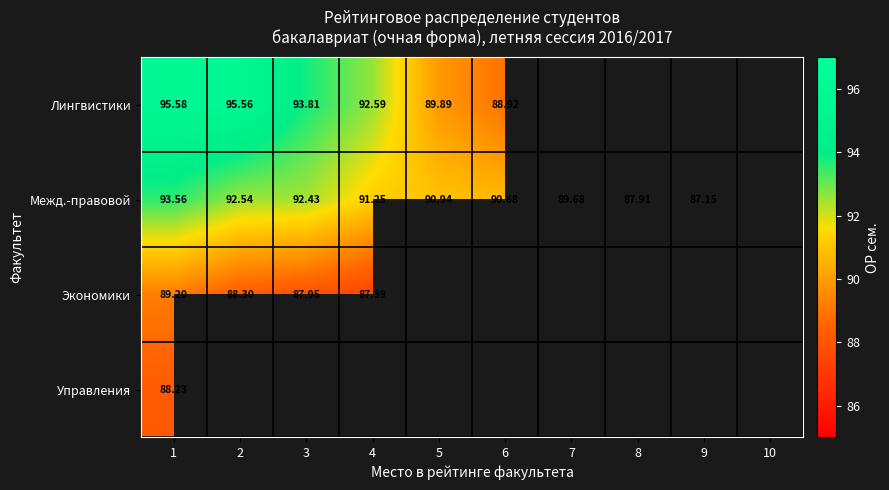

Which has a higher value, 8 or 6?

6